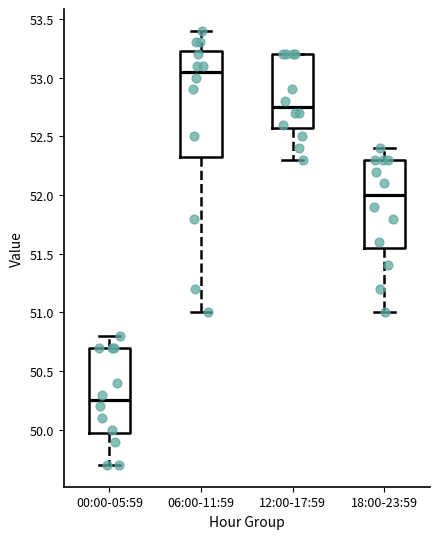

Reading left to right, transcribe this box plot: for each box, give where its median line is, the range the box spans, and where its two whiskers end, as read against the y-axis. The values are not printed on the chart, so give them approximately, as read against the axis.

00:00-05:59: median 50.25, box 50.00 to 50.70, whiskers 49.70 to 50.80
06:00-11:59: median 53.05, box 52.35 to 53.25, whiskers 51.00 to 53.40
12:00-17:59: median 52.75, box 52.60 to 53.20, whiskers 52.30 to 53.20
18:00-23:59: median 52.00, box 51.55 to 52.30, whiskers 51.00 to 52.40